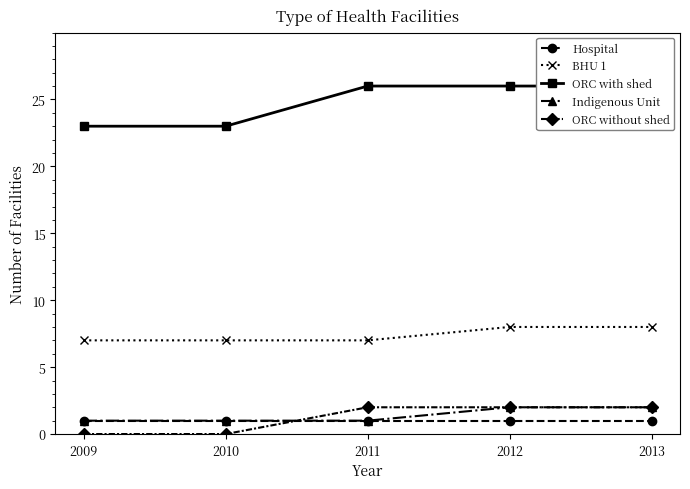

True or false: ORC without shed and BHU 1 intersect in this chart.

False